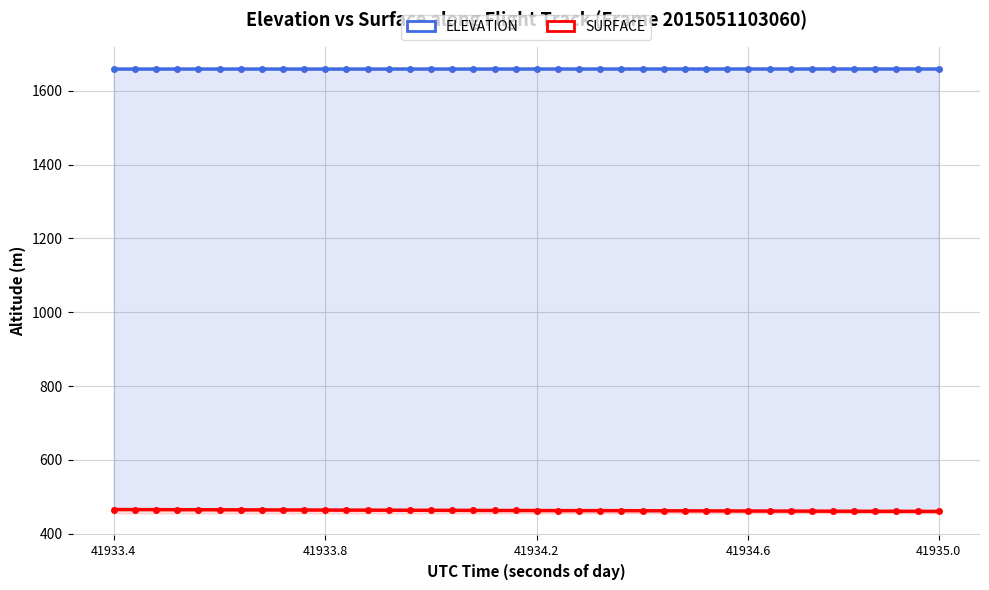

True or false: ELEVATION and SURFACE cross at least once.

False